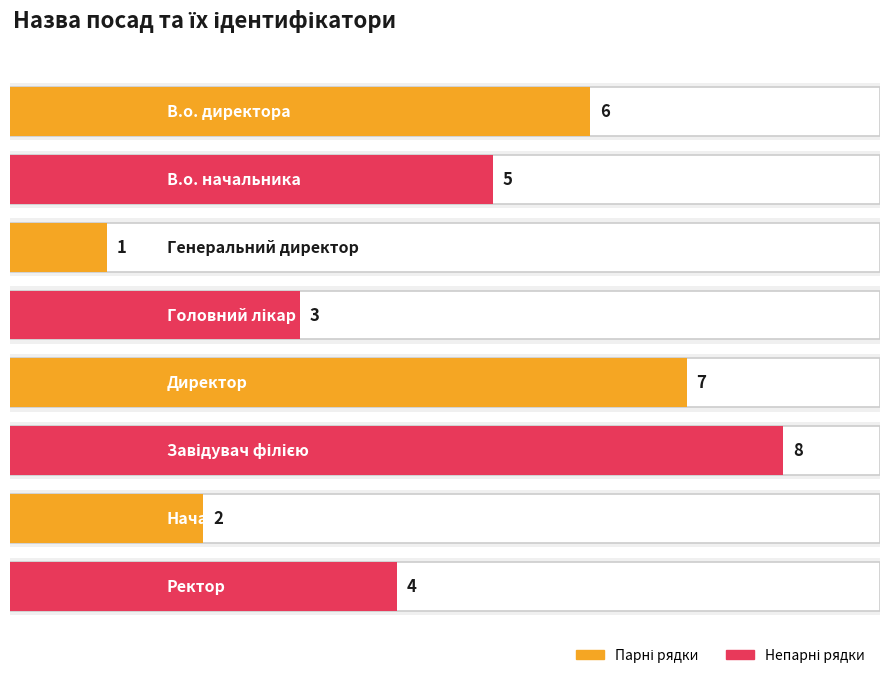

Where is the data nearest to the value 4?

Ректор